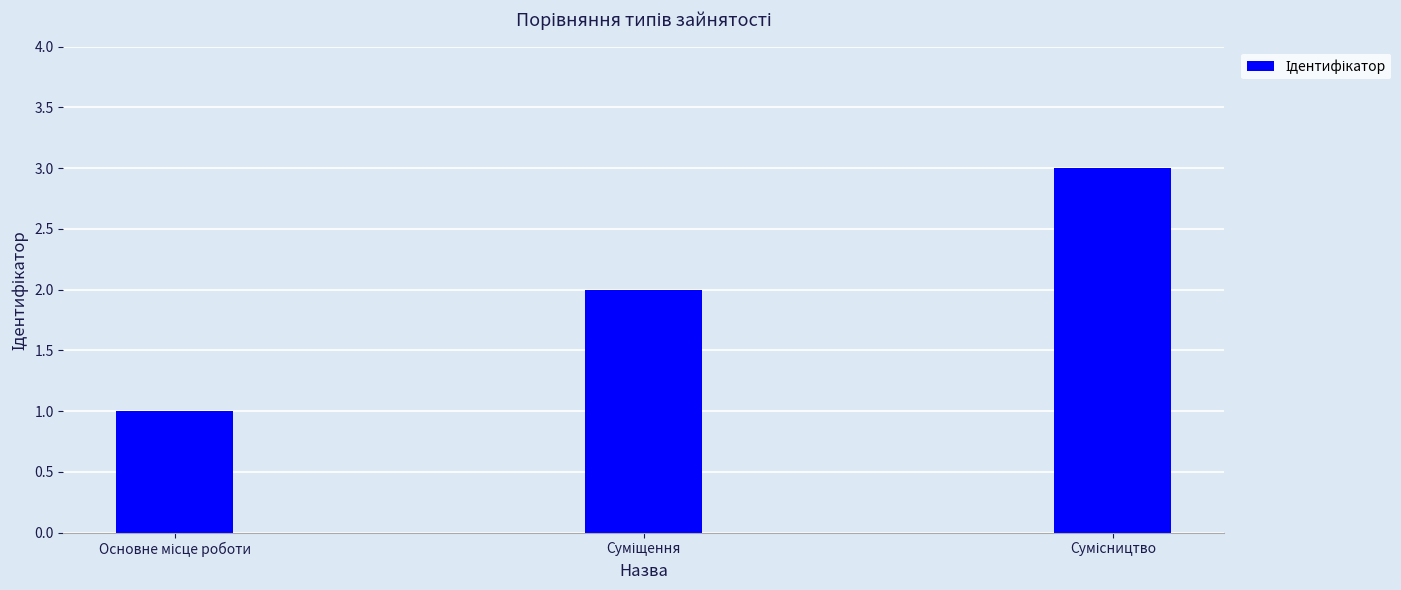

What is the sum of all values?

6